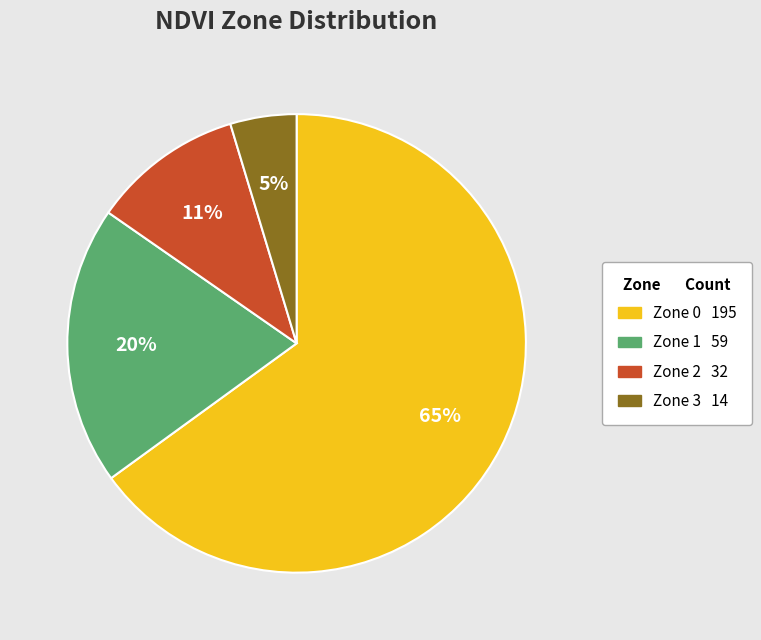

To the nearest percent, what is the average slice percentage?

25%